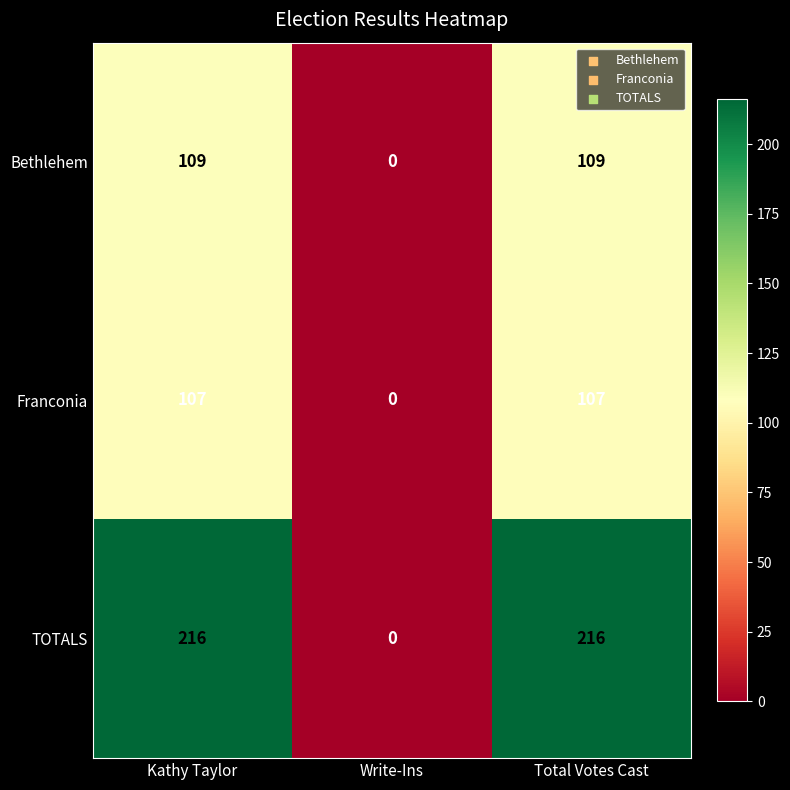

Is it true that Franconia equals 173 at Kathy Taylor?

False